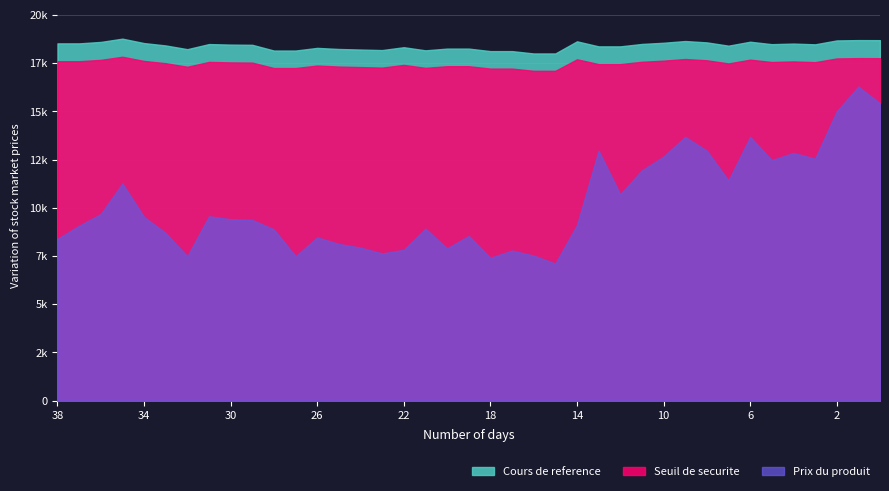

In Cours de reference, how many points are lower than both neighbors (excluding endpoints)?

6